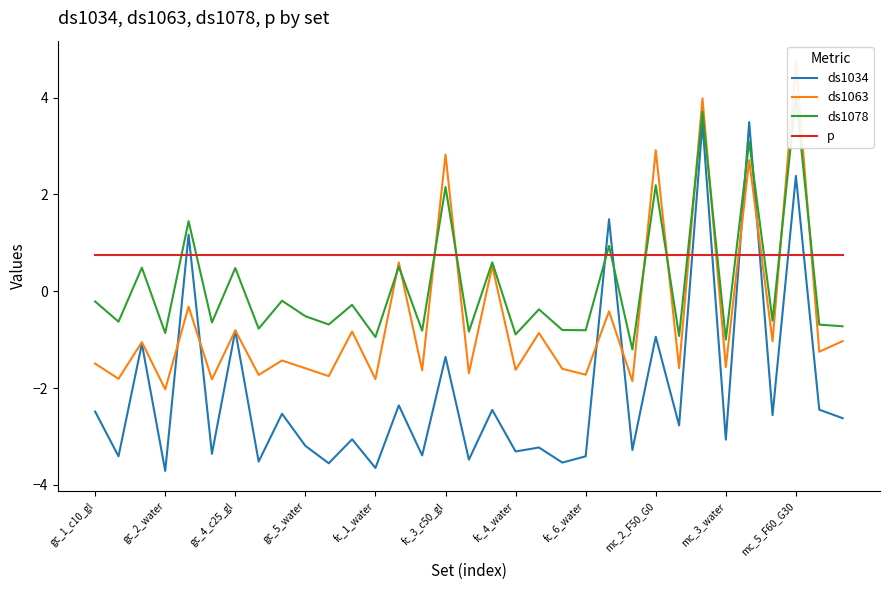

True or false: ds1034 and p intersect in this chart.

True